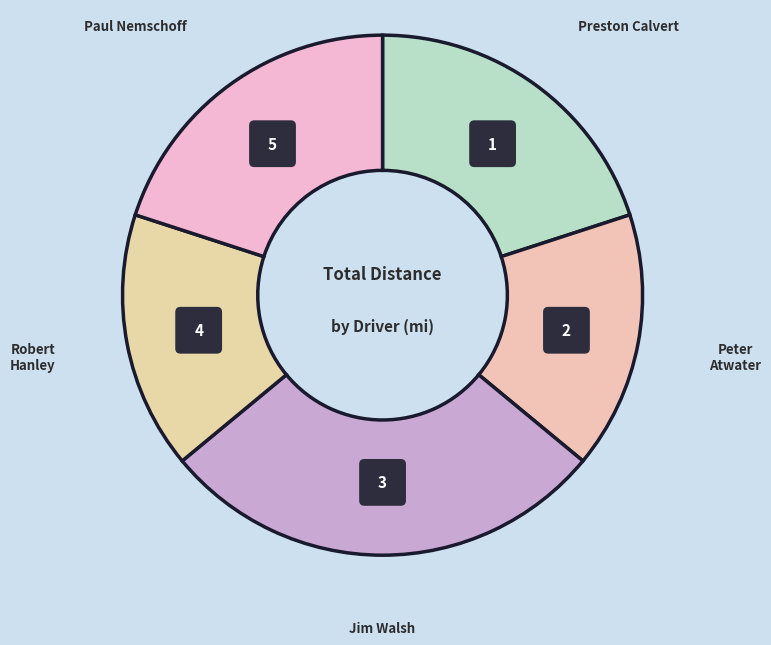

Is the sum of Paul Nemschoff and Robert Hanley greater than half?

No